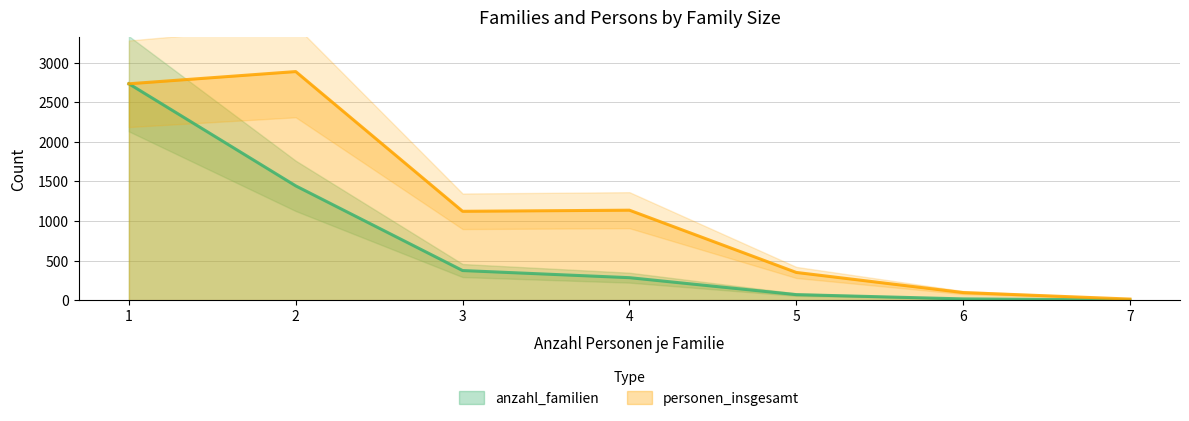

The anzahl_familien series shows 4 at 7. True or false?

False